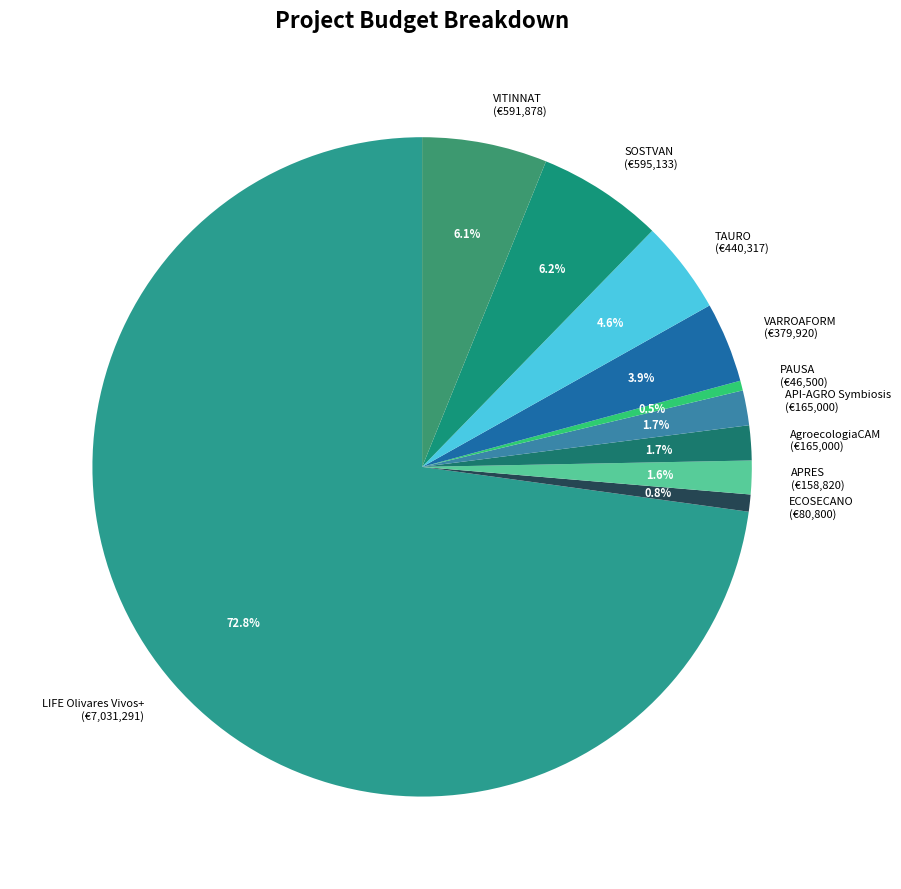

To the nearest percent, what is the difference between the PAUSA and APRES slice percentages?

1%